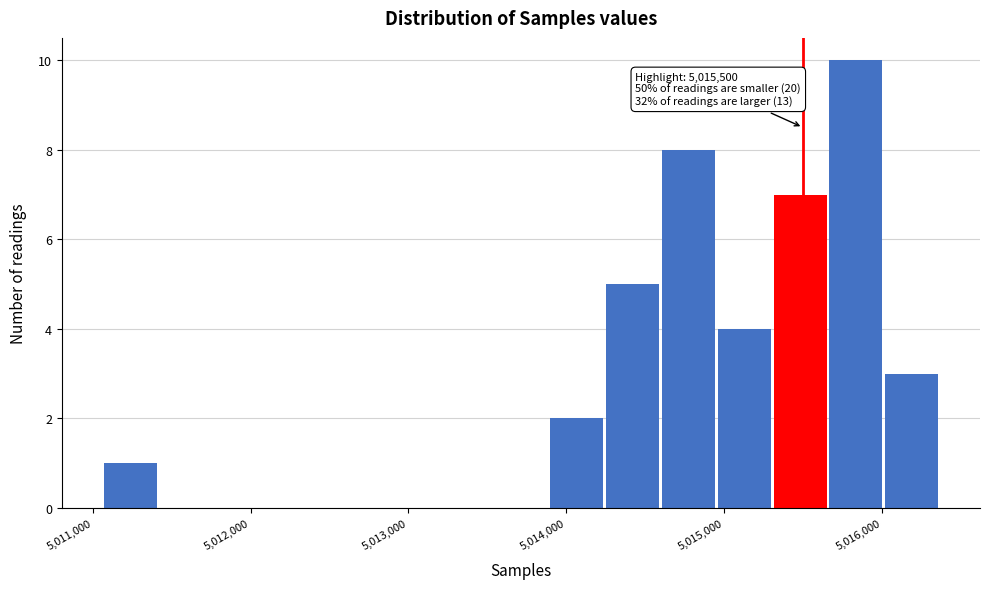

Read against the x-axis, roughly where is the centre of the tallest bar?

5015800